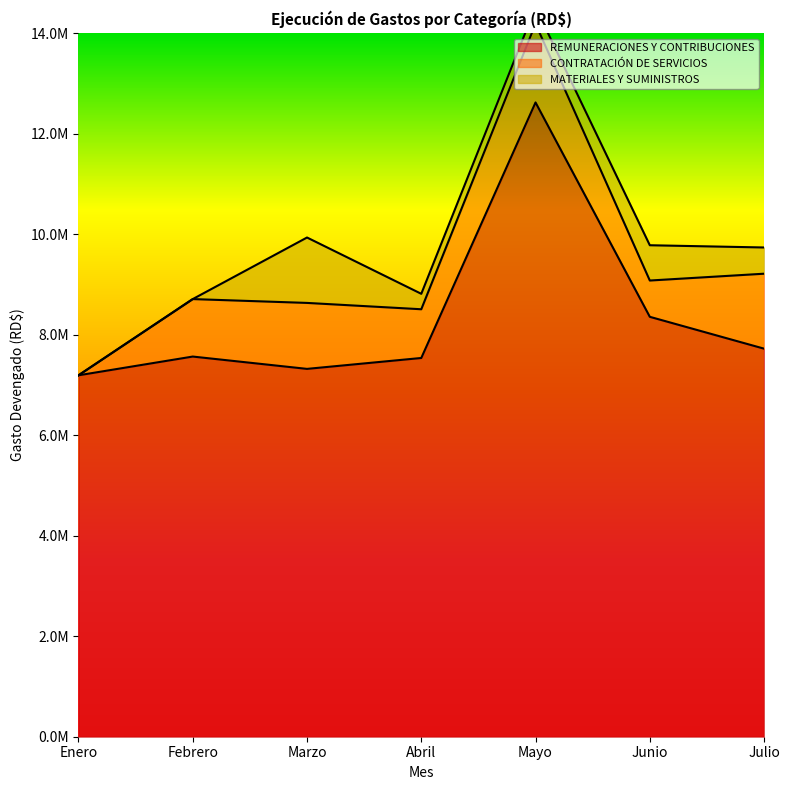

What are all the series names shown in the legend?

REMUNERACIONES Y CONTRIBUCIONES, CONTRATACIÓN DE SERVICIOS, MATERIALES Y SUMINISTROS